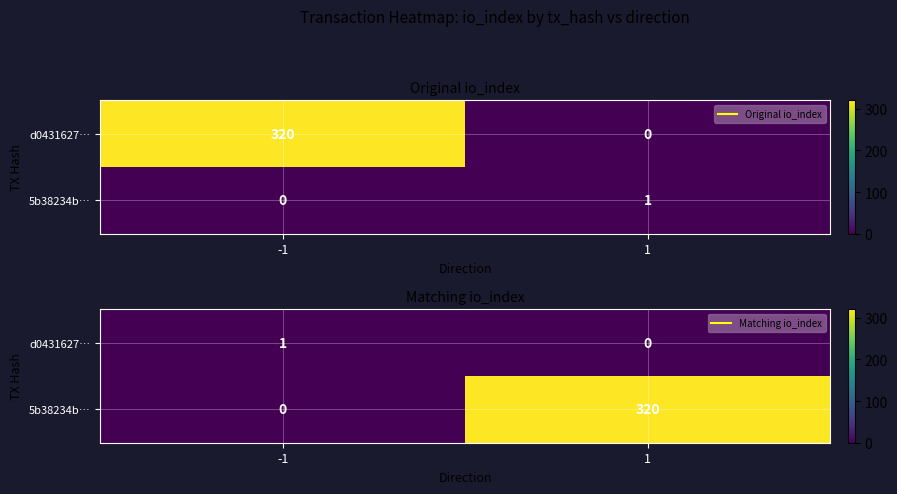

The d0431627… series shows 1 at -1. True or false?

False